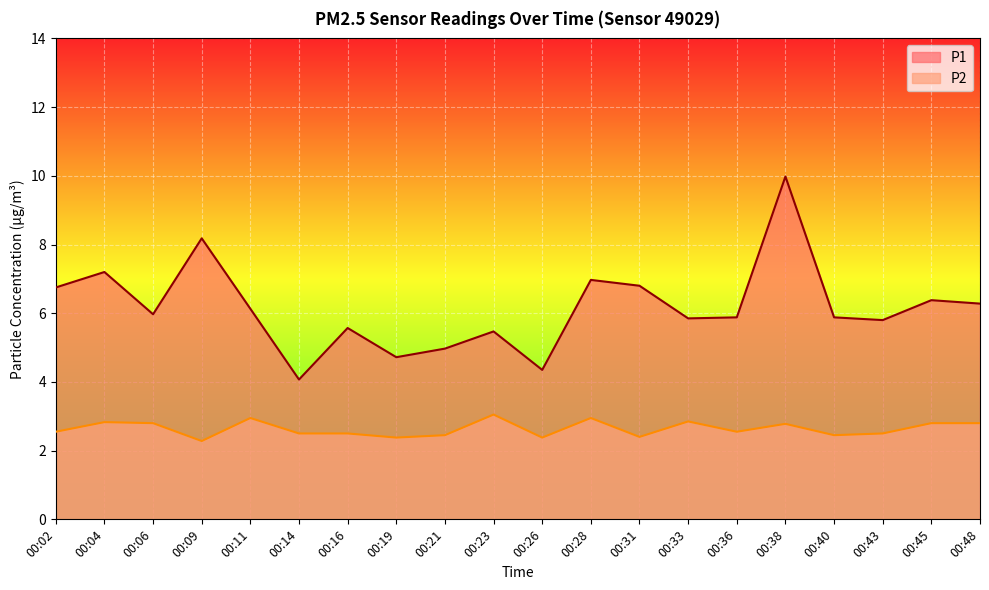

True or false: P1 has a value of 5.8 at 00:33.

True